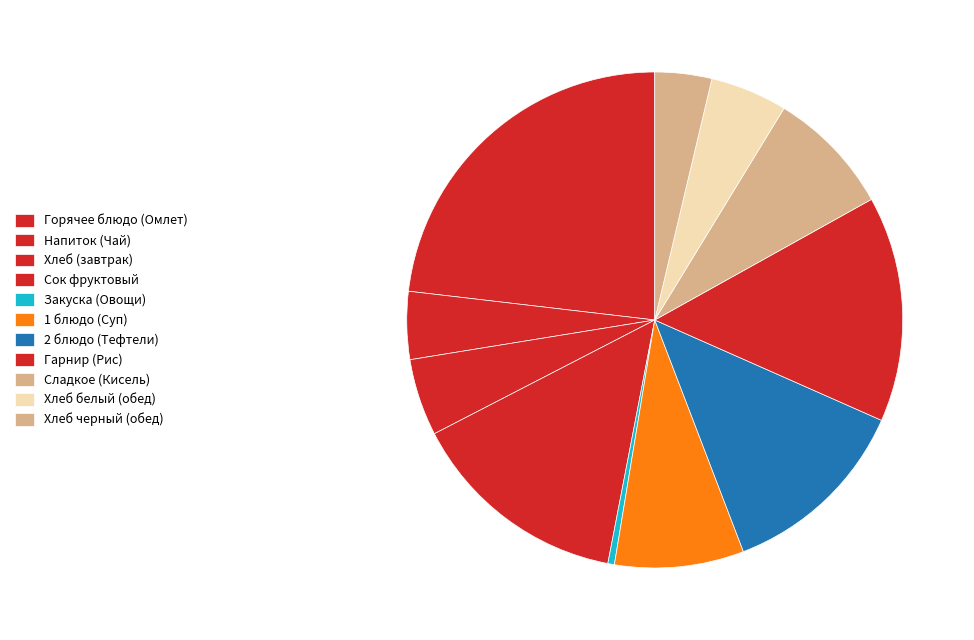

Count the number of slices in the pie.

11